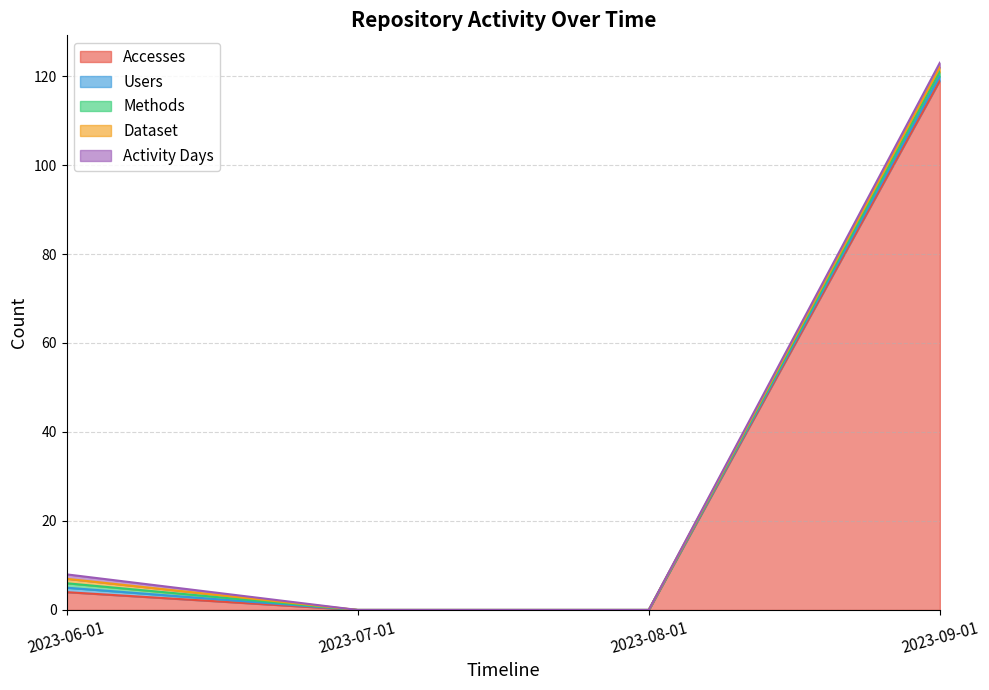

True or false: Users has more than 1 points higher than both neighbors.

False